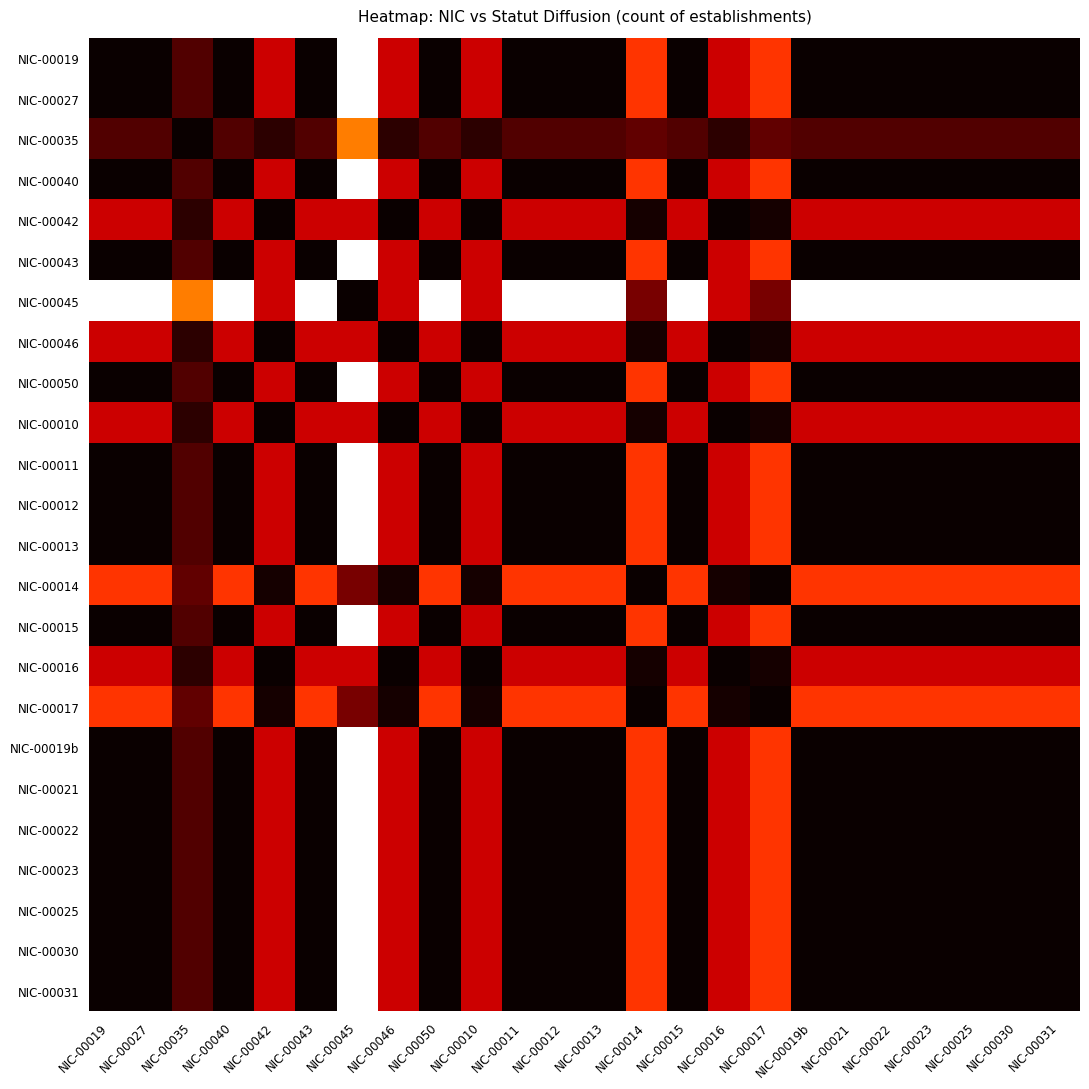

What is the total value across all series at NIC-00042?

18.9